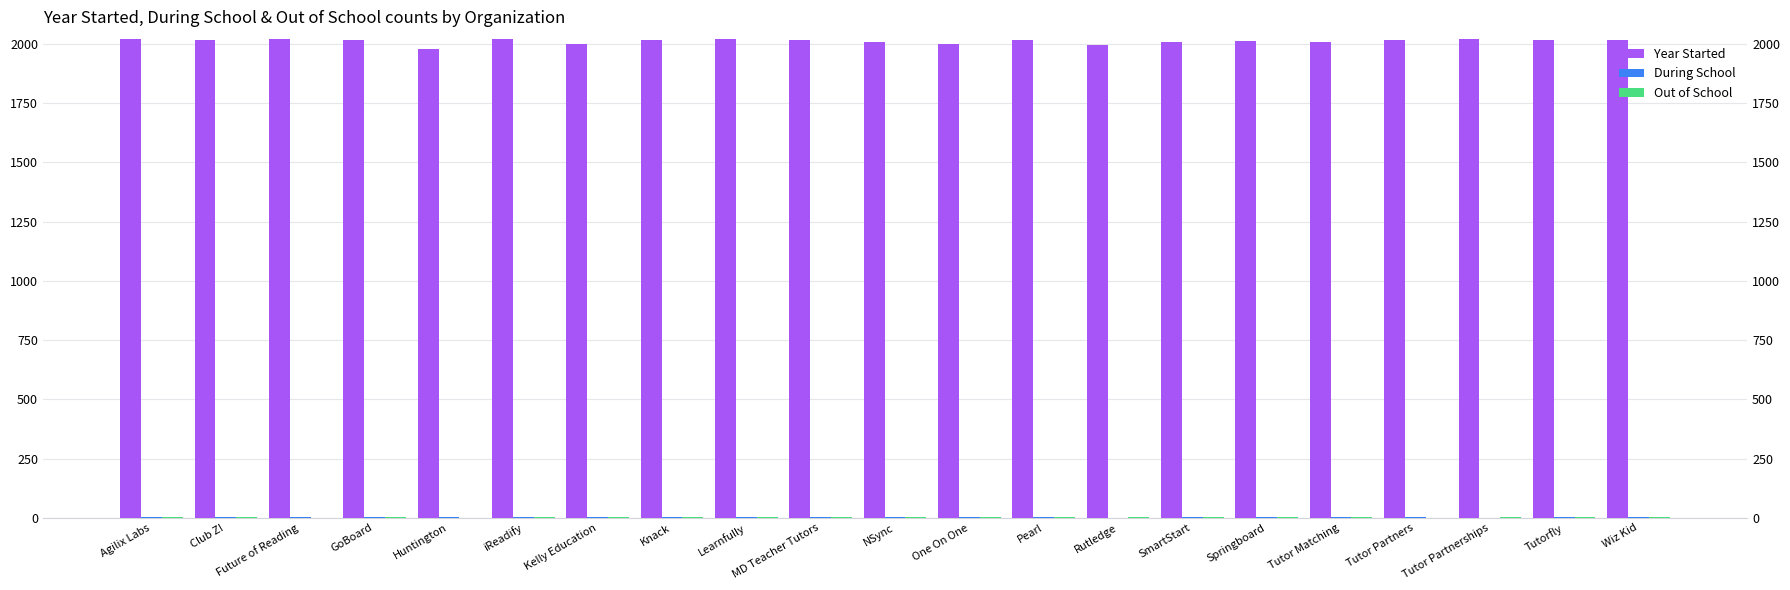

Read the Out of School value at Wiz Kid.

1